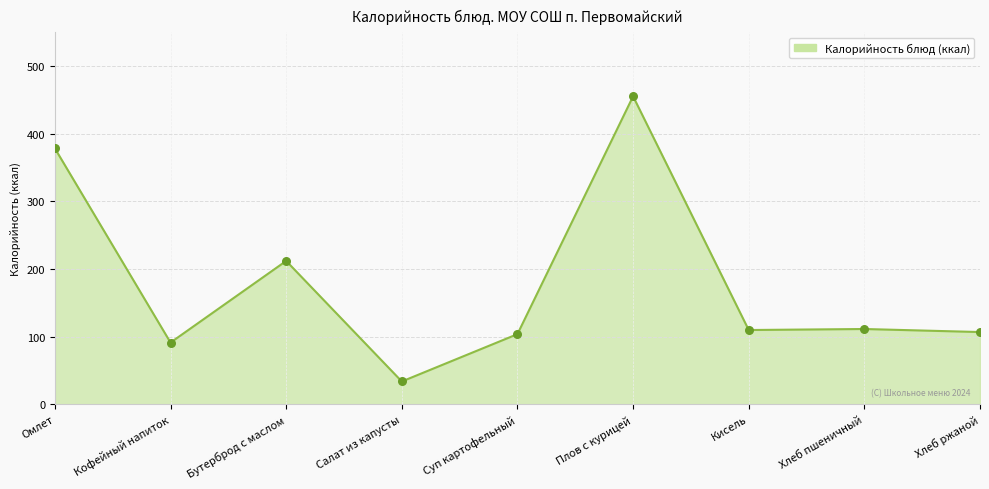

Which has a higher value, Плов с курицей or Хлеб пшеничный?

Плов с курицей